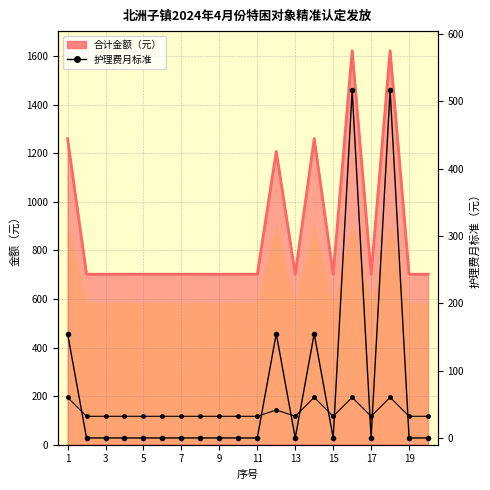

How many series are shown in this chart?

2